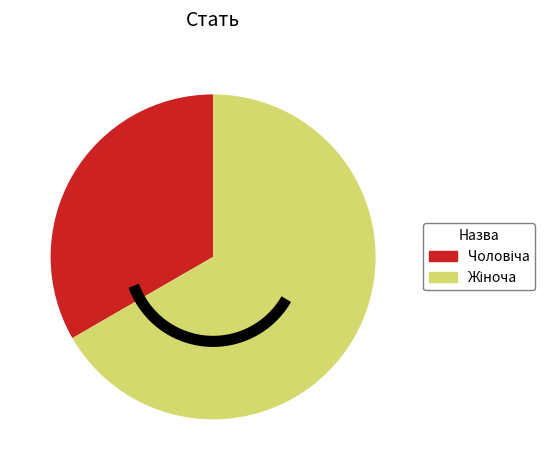

To the nearest percent, what is the combined percentage of Жіноча and Чоловіча?

100%